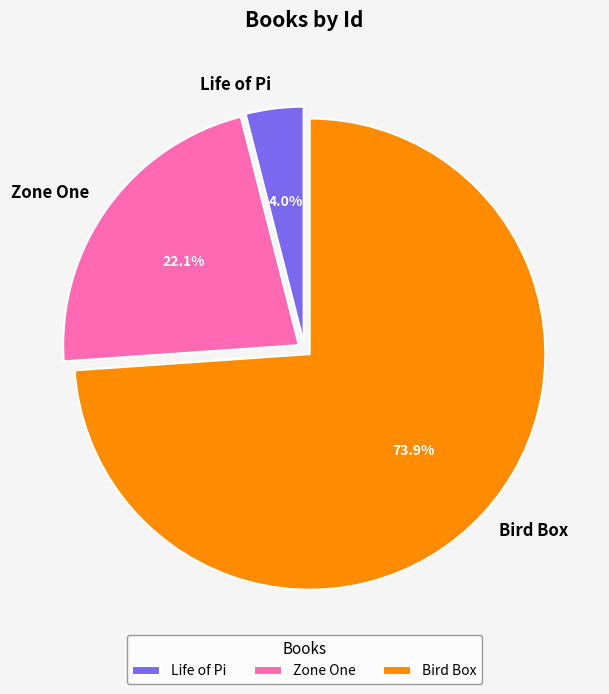

Which category accounts for the majority?

Bird Box